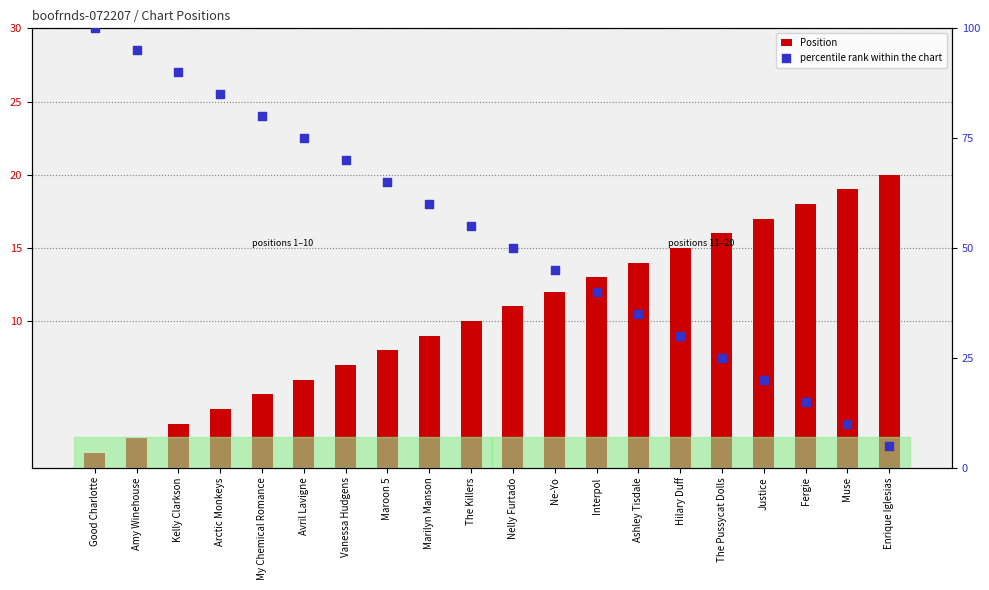

Which series has the largest total across all categories?

percentile rank within the chart